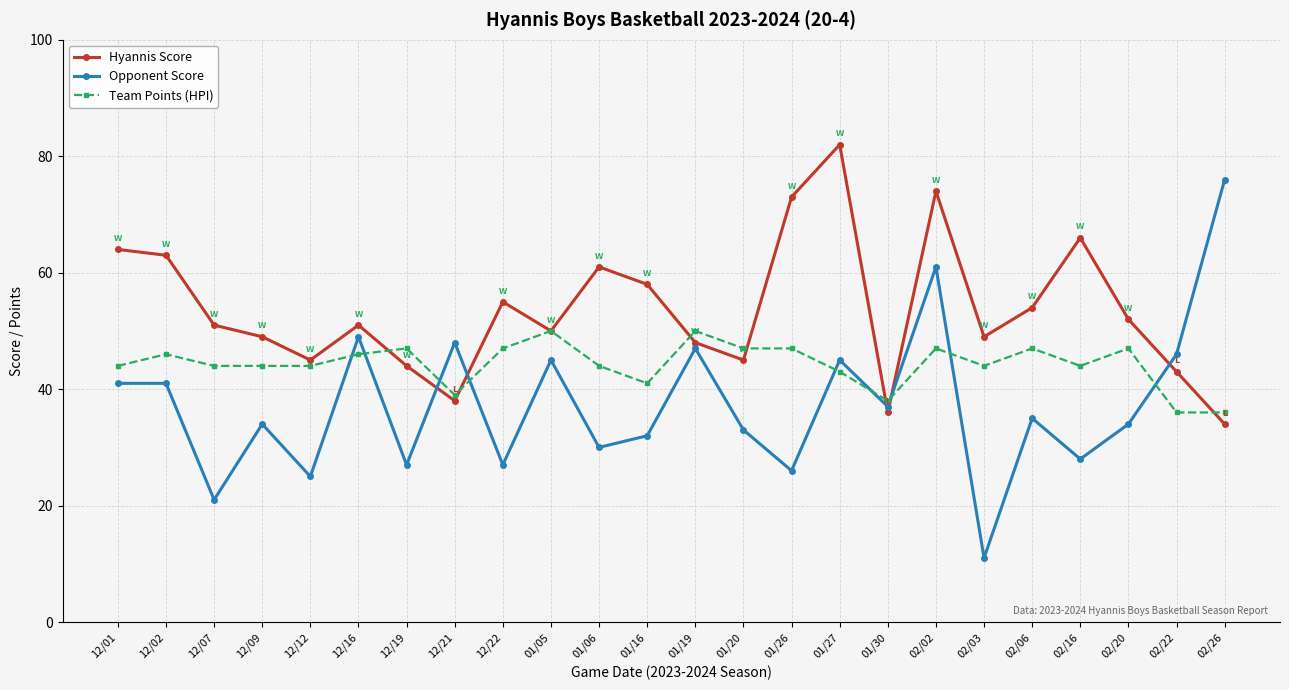

True or false: Opponent Score and Hyannis Score cross at least once.

True